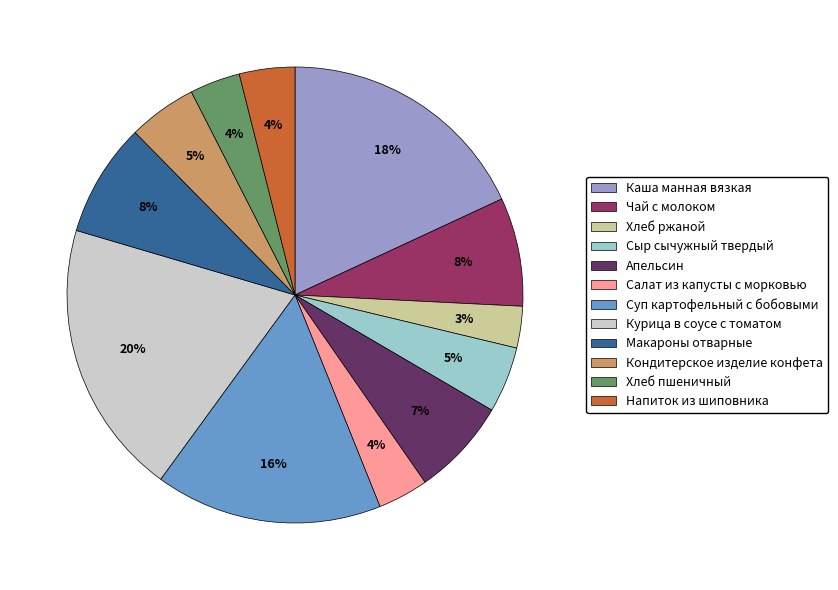

What is the ratio of the value at Макароны отварные to the value at Каша манная вязкая?

0.4